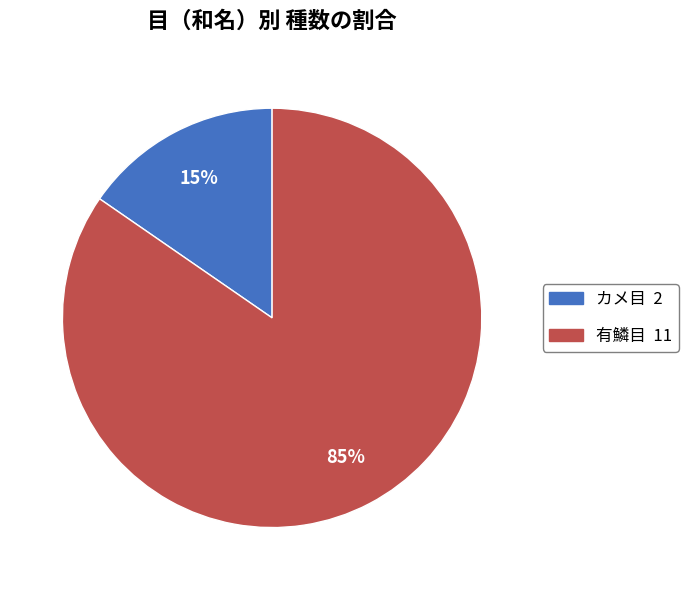

Does 有鱗目 represent more than half of the total?

Yes